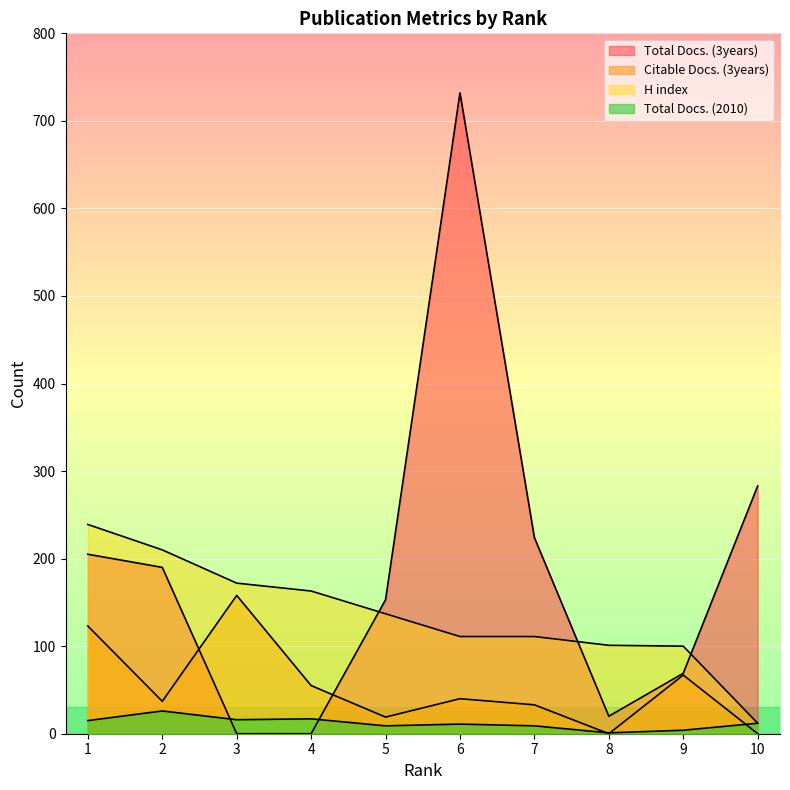

Where is Citable Docs. (3years) nearest to the value 79?

9